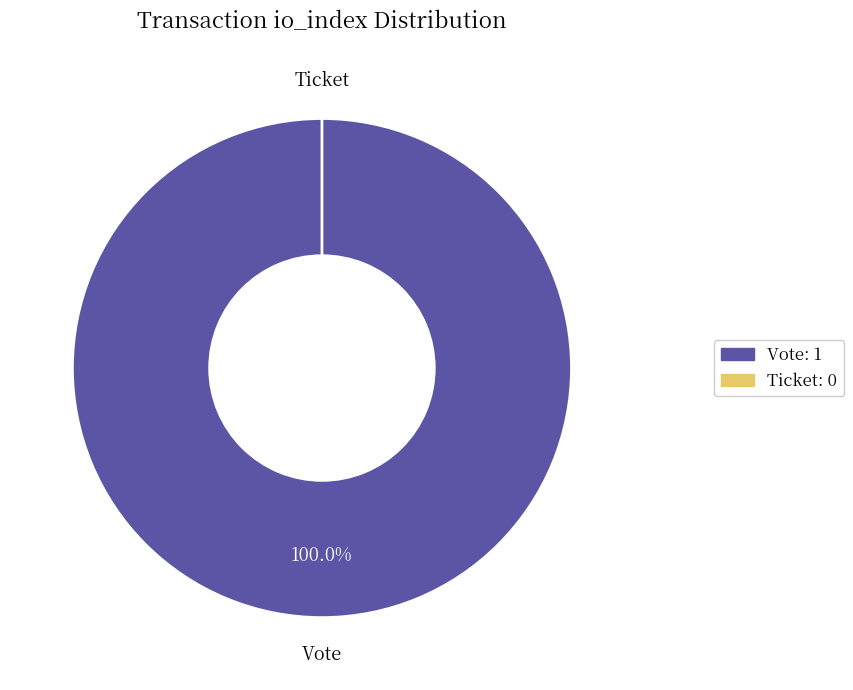

How many slices are in this pie chart?

2